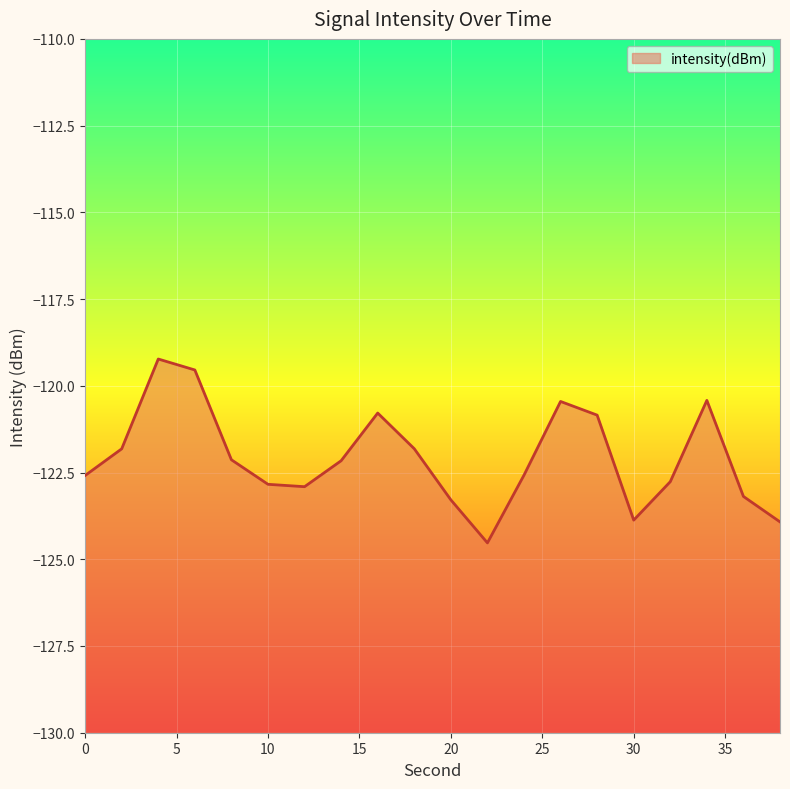

At which label does the data first exceed -122?

2